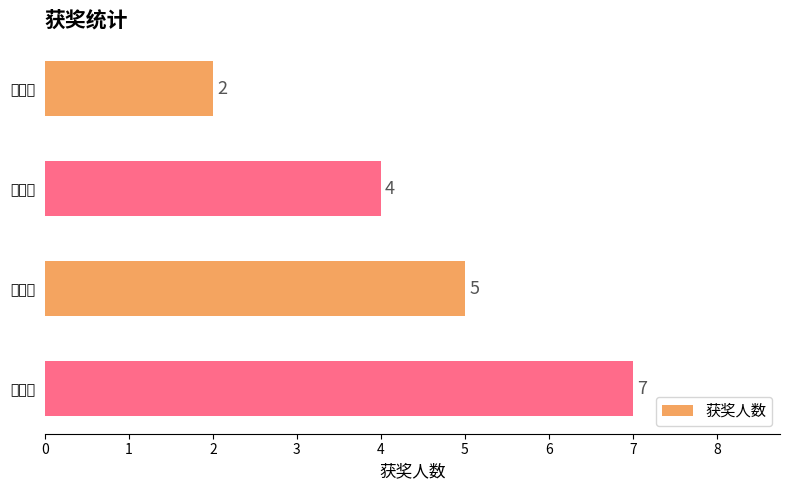

List the labels in order of value, smallest first.

特等奖, 一等奖, 二等奖, 三等奖